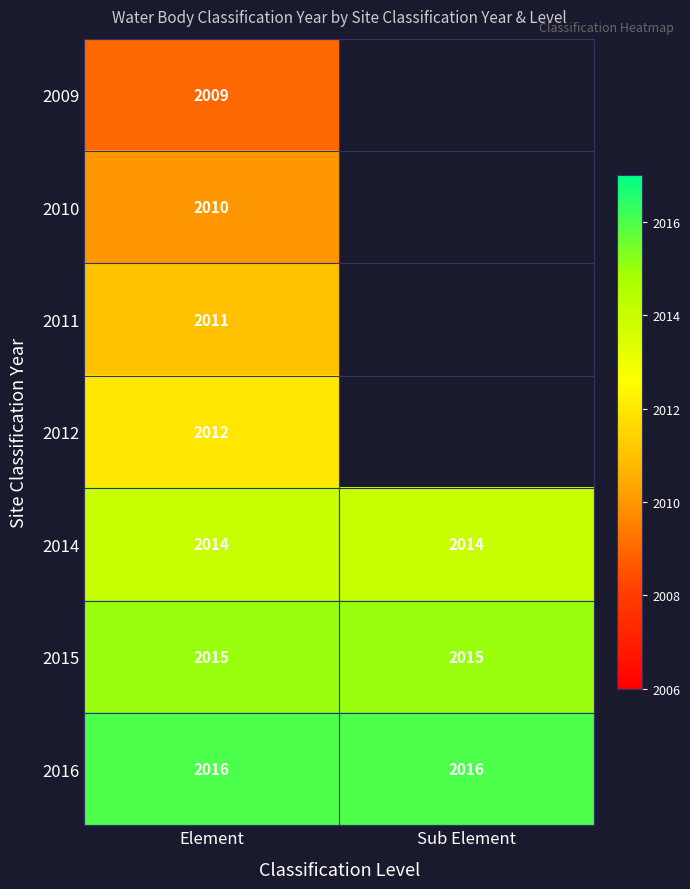

The 2014 series shows 2014 at Element. True or false?

True